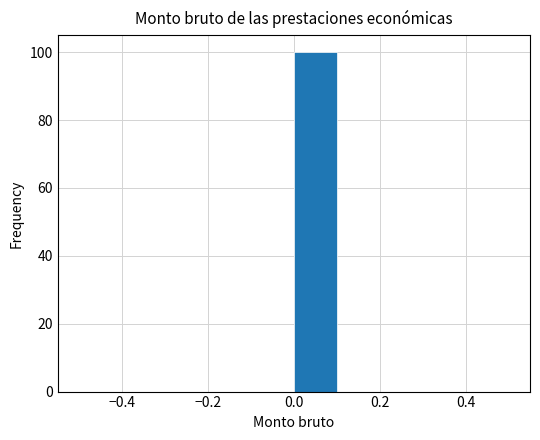

Reading left to right, transcribe this chart: for each bar, give the range it covers on the x-axis and its height. The values are not printed on the chart, so give them approximately, as read against the axis.

-0.5 to -0.4: 0
-0.4 to -0.3: 0
-0.3 to -0.2: 0
-0.2 to -0.1: 0
-0.1 to 0.0: 0
0.0 to 0.1: 100
0.1 to 0.2: 0
0.2 to 0.3: 0
0.3 to 0.4: 0
0.4 to 0.5: 0